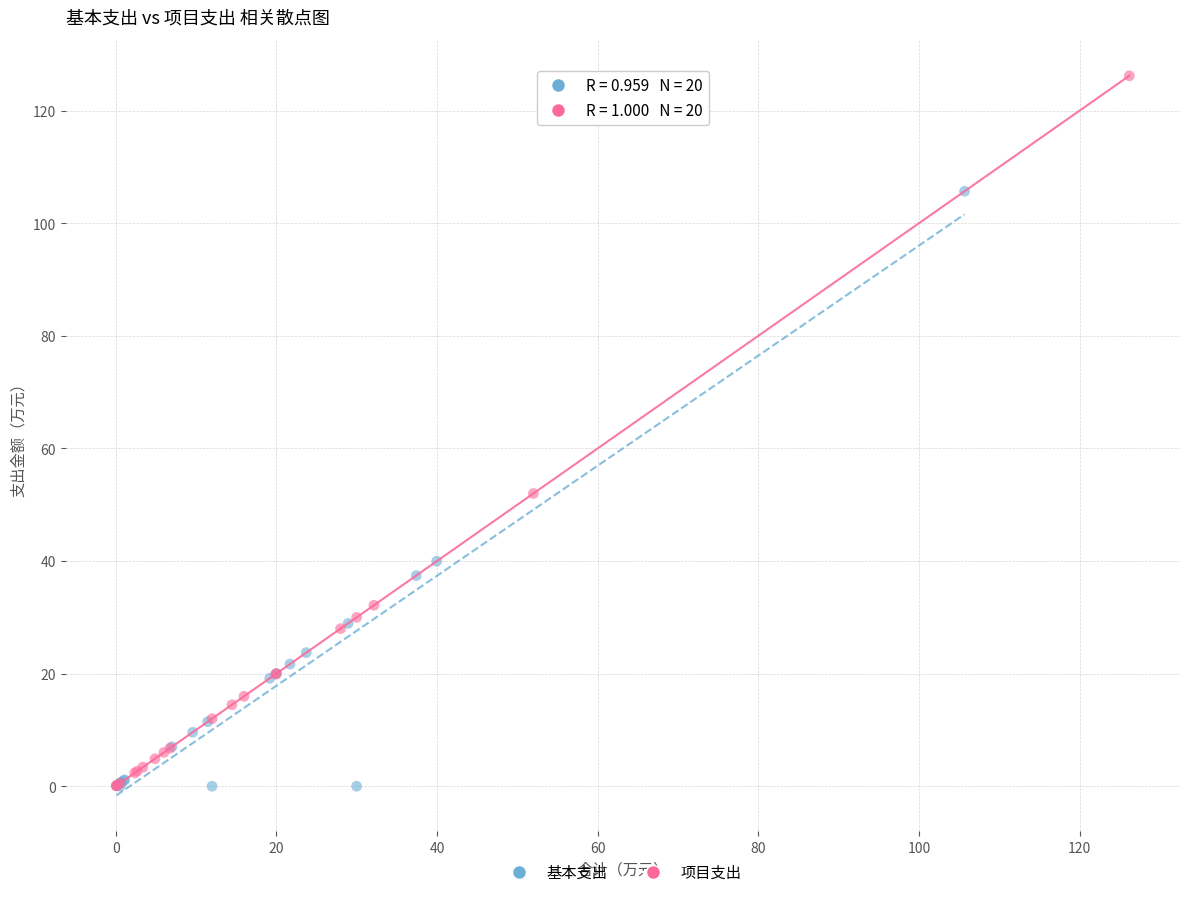

Which series has the largest Y range (max minus min)?

项目支出